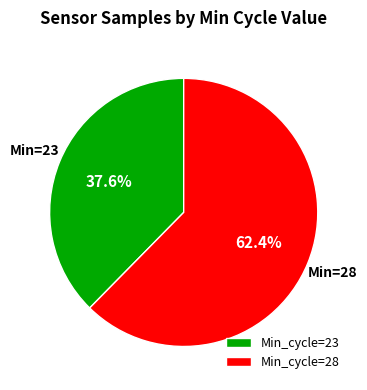

Rank the categories by value from lowest to highest.

Min_cycle=23, Min_cycle=28